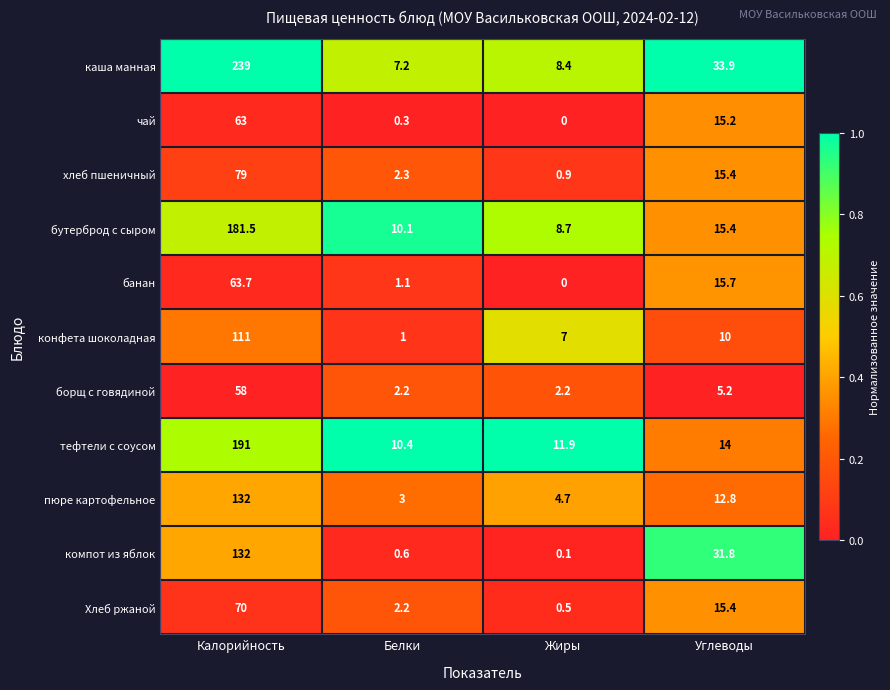

Where is тефтели с соусом nearest to the value 100?

Углеводы